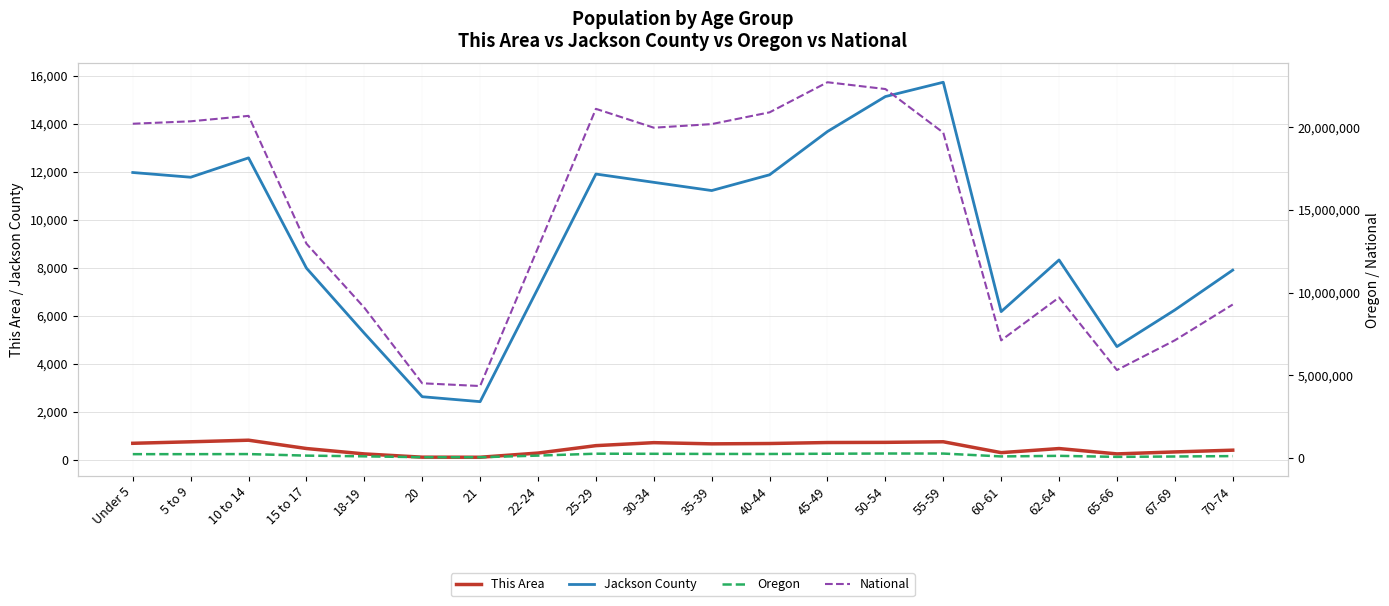

At 18-19, list the series in order from largest to smallest.

National, Oregon, Jackson County, This Area